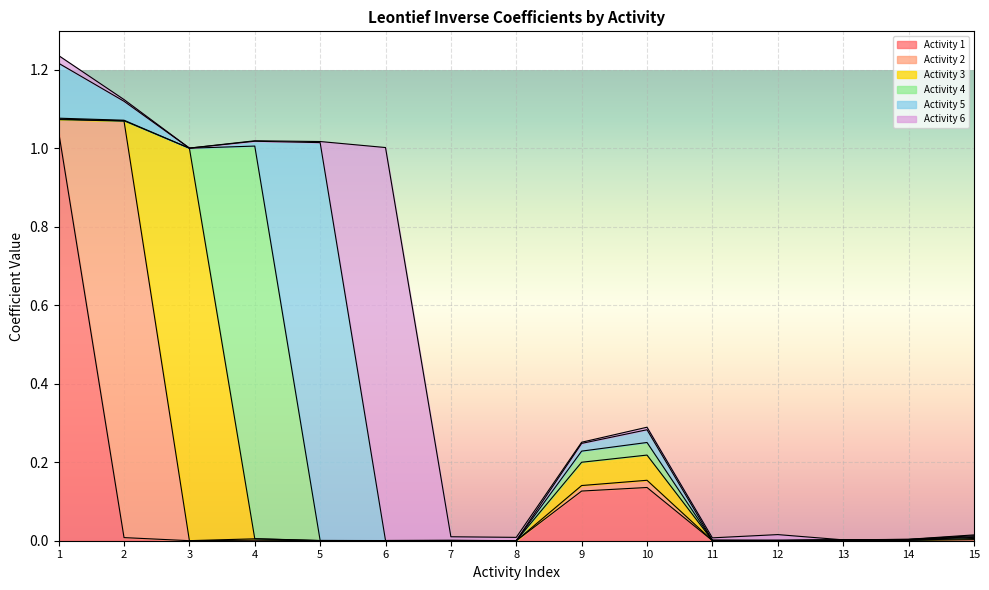

How many lines are shown in the chart?

6